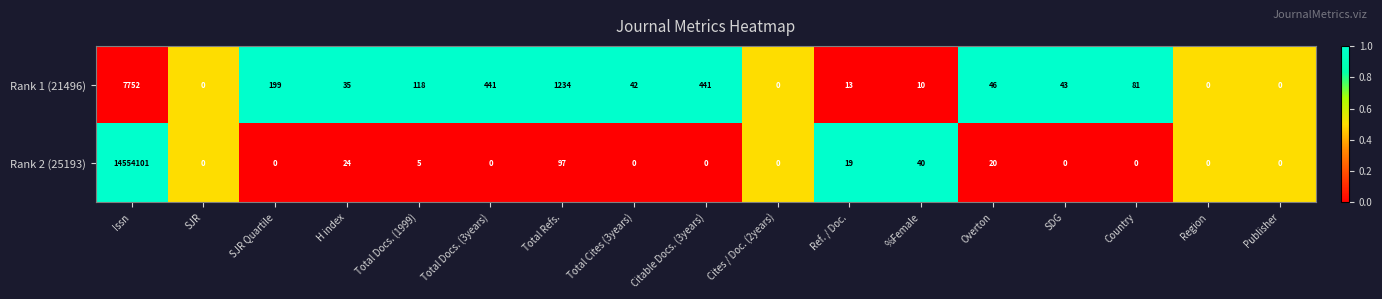

The Rank 2 (25193) series shows 0 at Country. True or false?

True